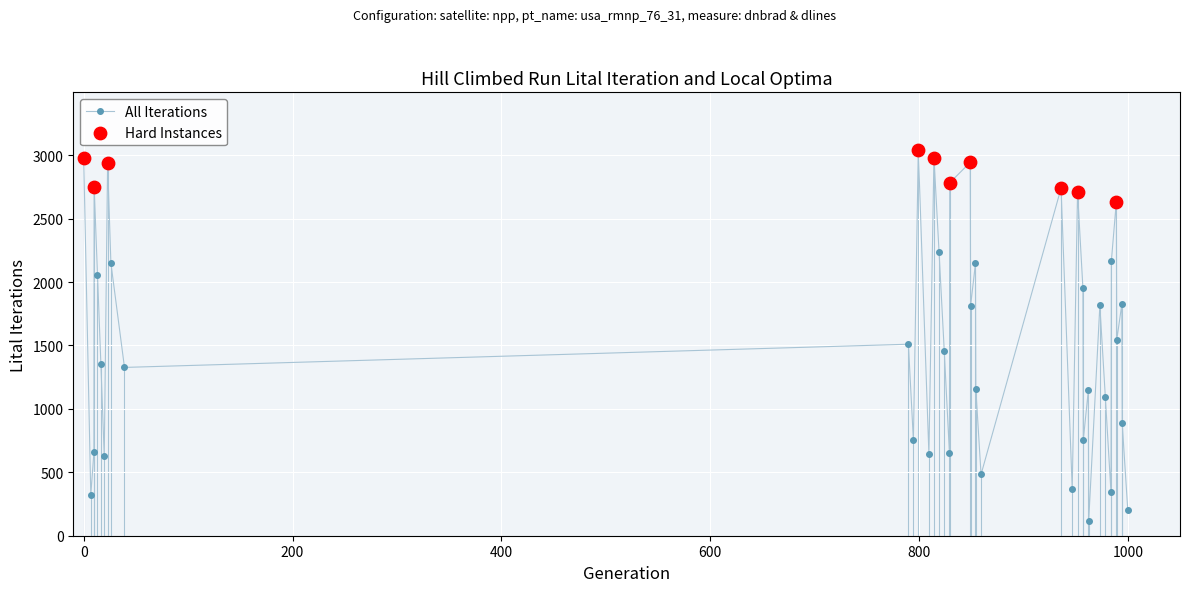

What is the difference between the maximum and minimum values?

2921